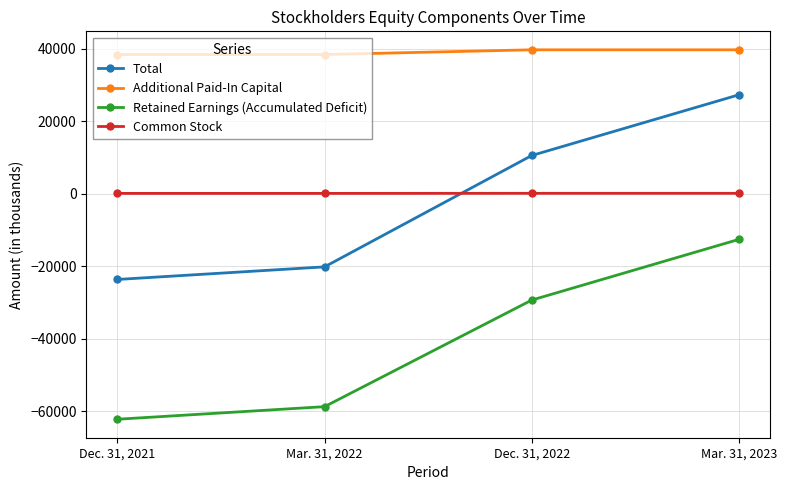

True or false: Total has more than 1 points higher than both neighbors.

False